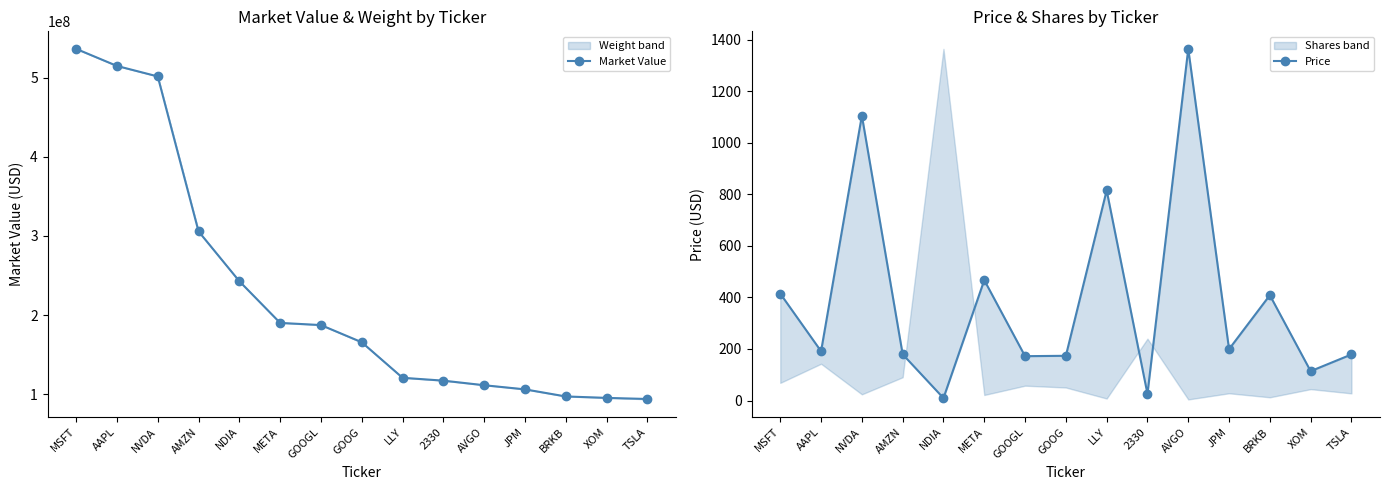

Rank the series by their maximum value, from highest to lowest.

Market Value, Price